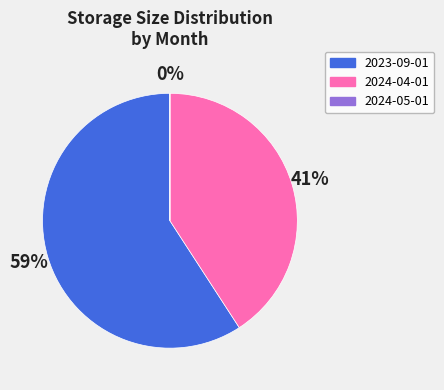

What percentage is the 2024-04-01 slice, to the nearest percent?

41%